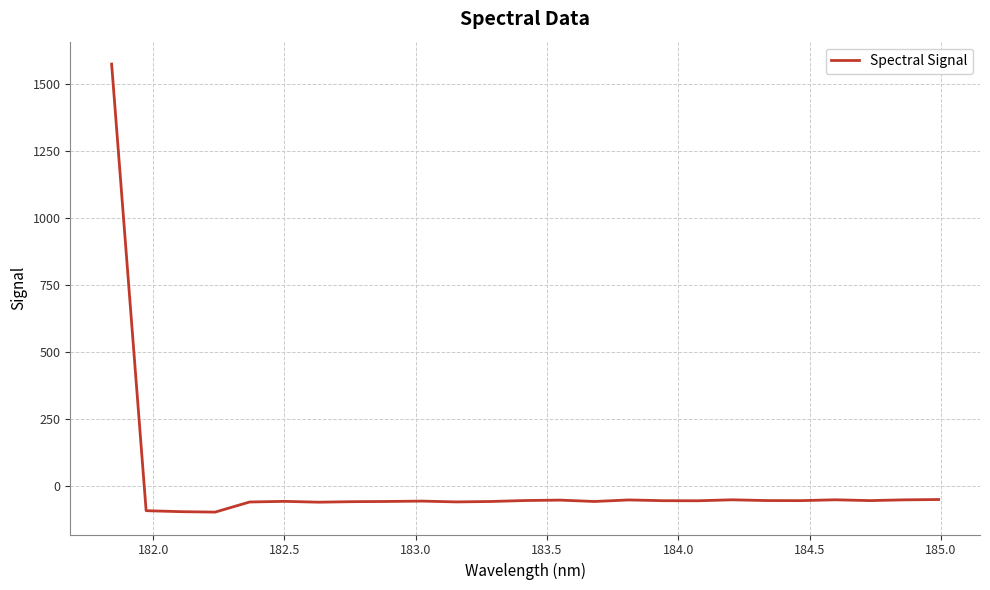

What is the greatest value displayed?

1572.5